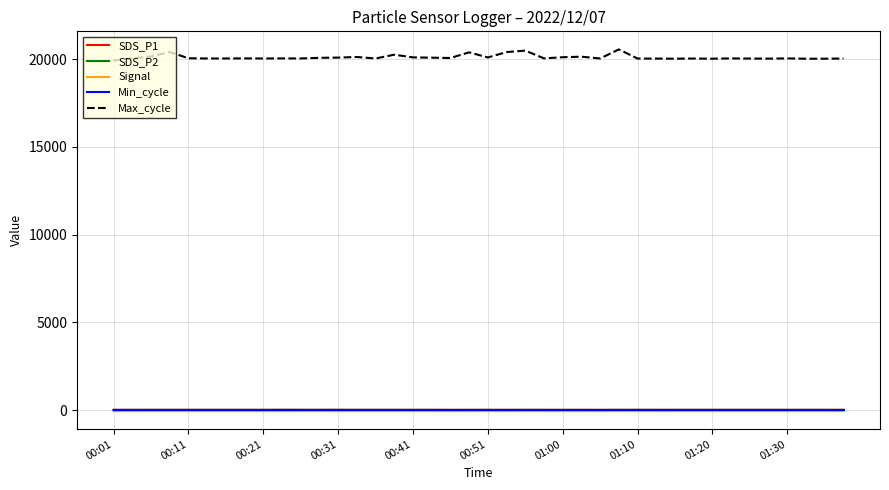

True or false: Signal and Max_cycle cross at least once.

False